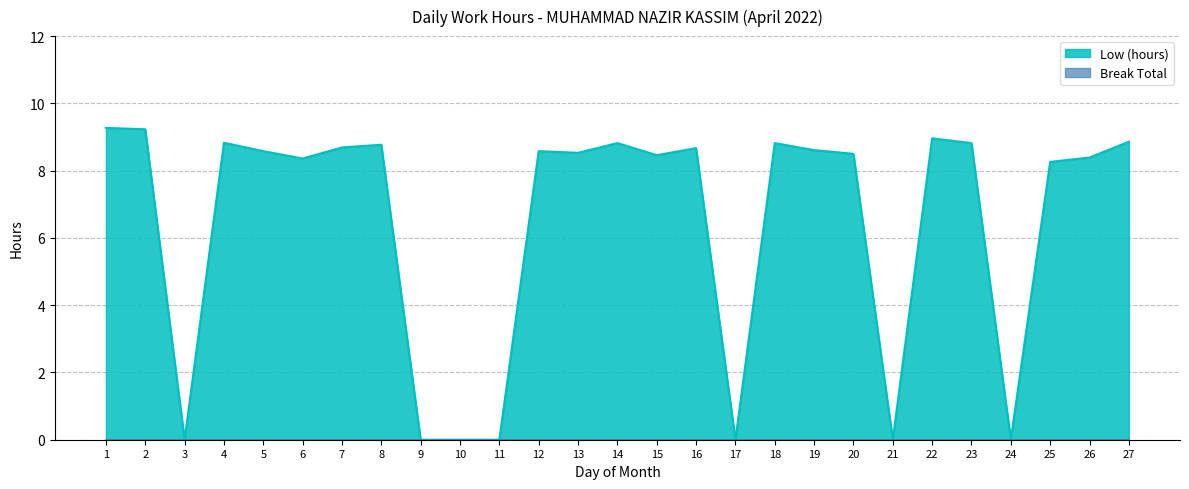

Reading left to right, list all the values displayed in this chart.

9.3	9.2	0.0	8.8	8.6	8.4	8.7	8.8	0.0	0.0	0.0	8.6	8.5	8.8	8.5	8.7	0.0	8.8	8.6	8.5	0.0	9.0	8.8	0.0	8.3	8.4	8.9